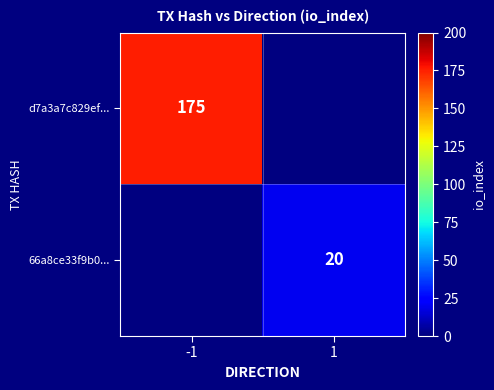

Count the number of categories in the chart.

2